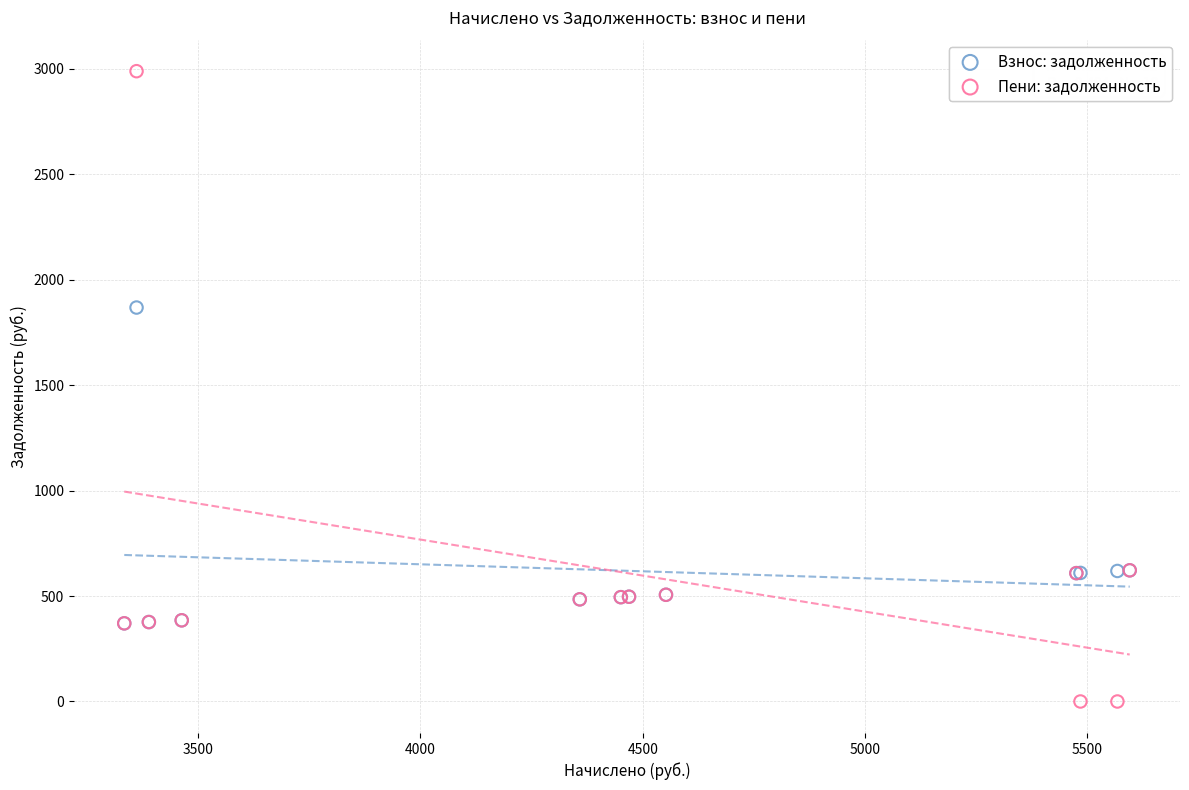

Across all series, what Y value is closest to 1493?

1867.3